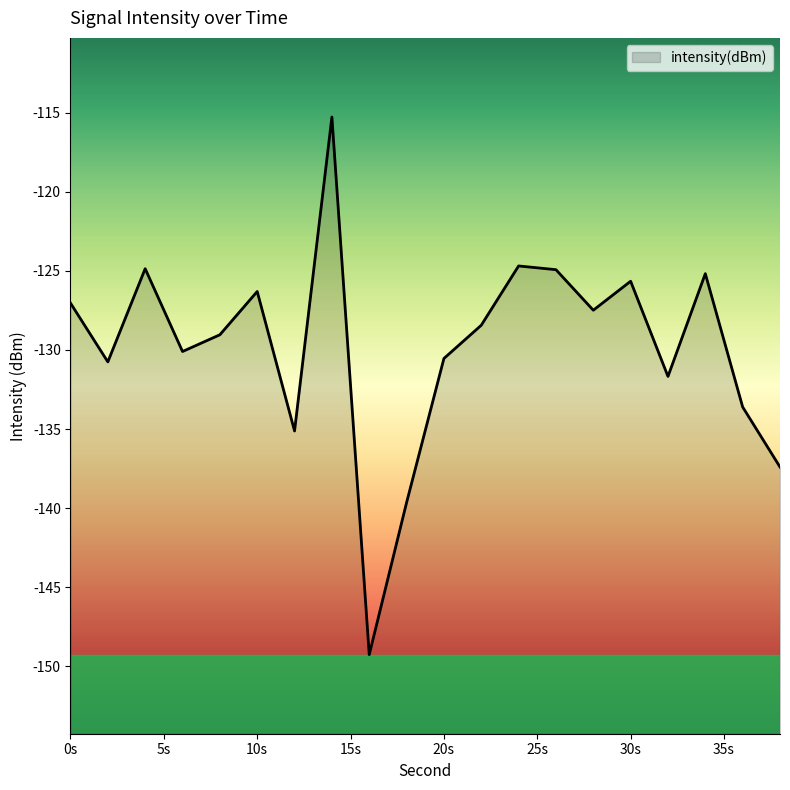

Is it true that the value at 32 is -203.6?

False